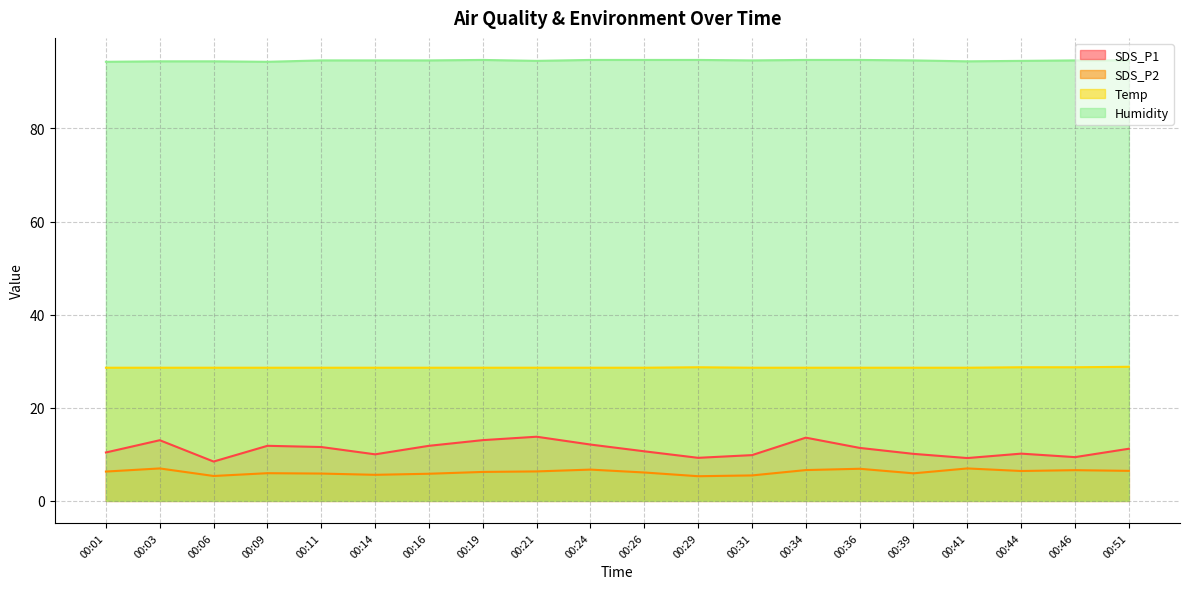

How many distinct data groups are displayed?

4